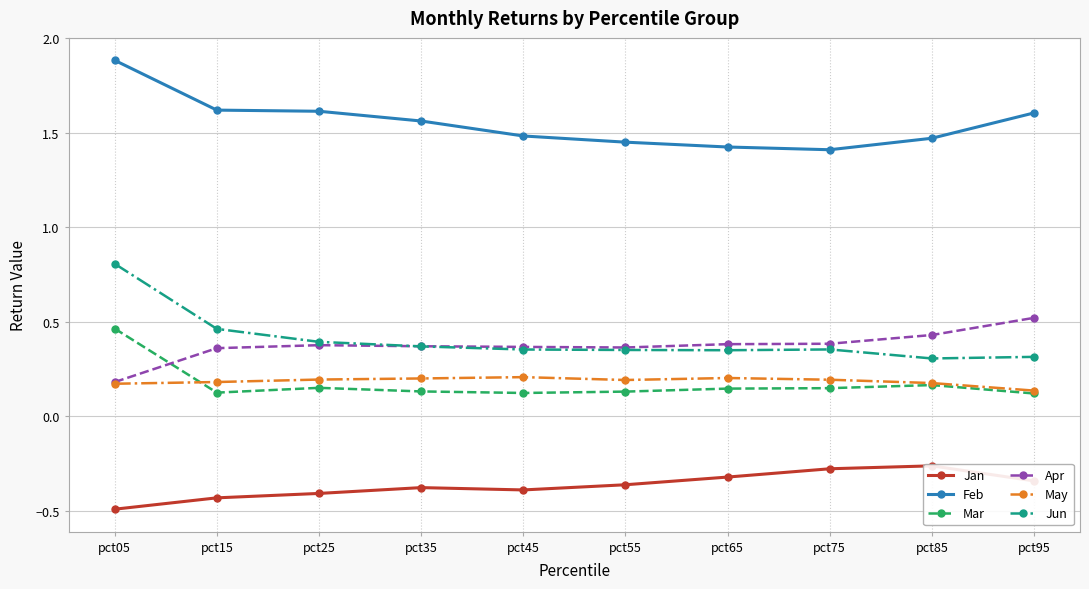

What is the average value of the Jan series?

-0.4